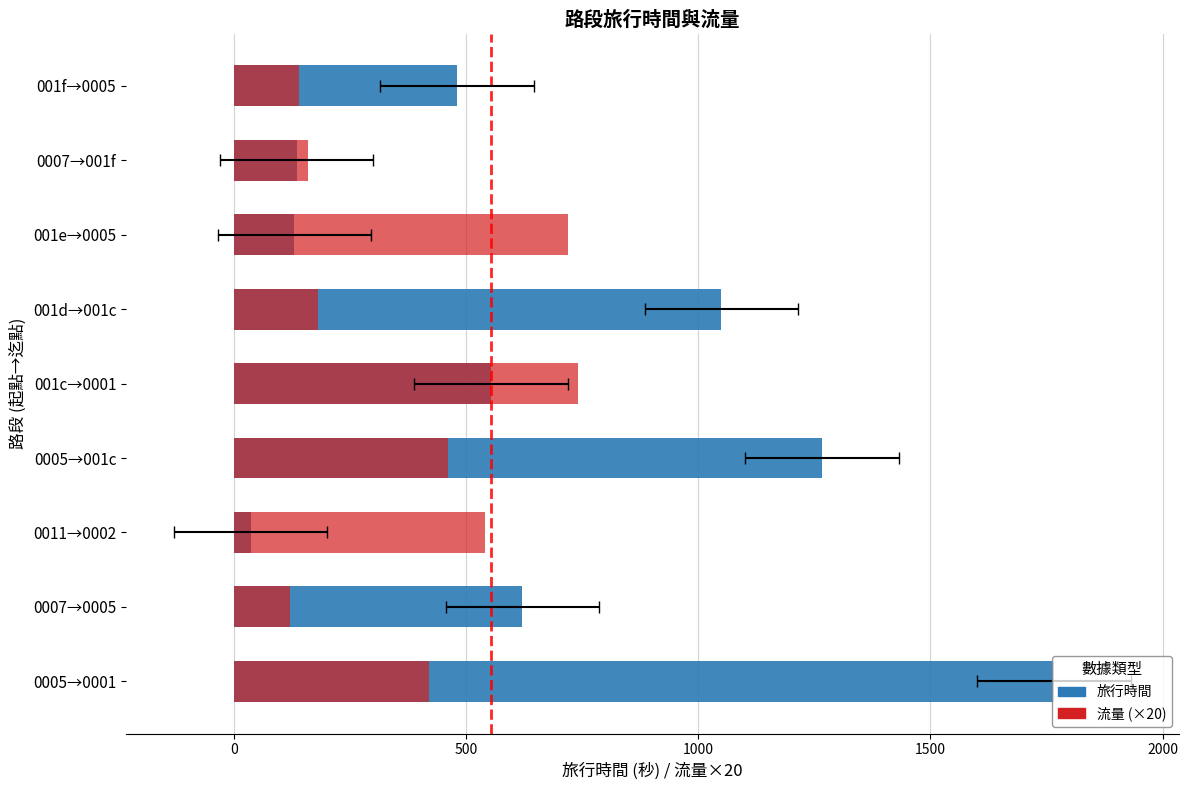

The value of 流量 (×20) at 0005→0001 is 420. True or false?

True